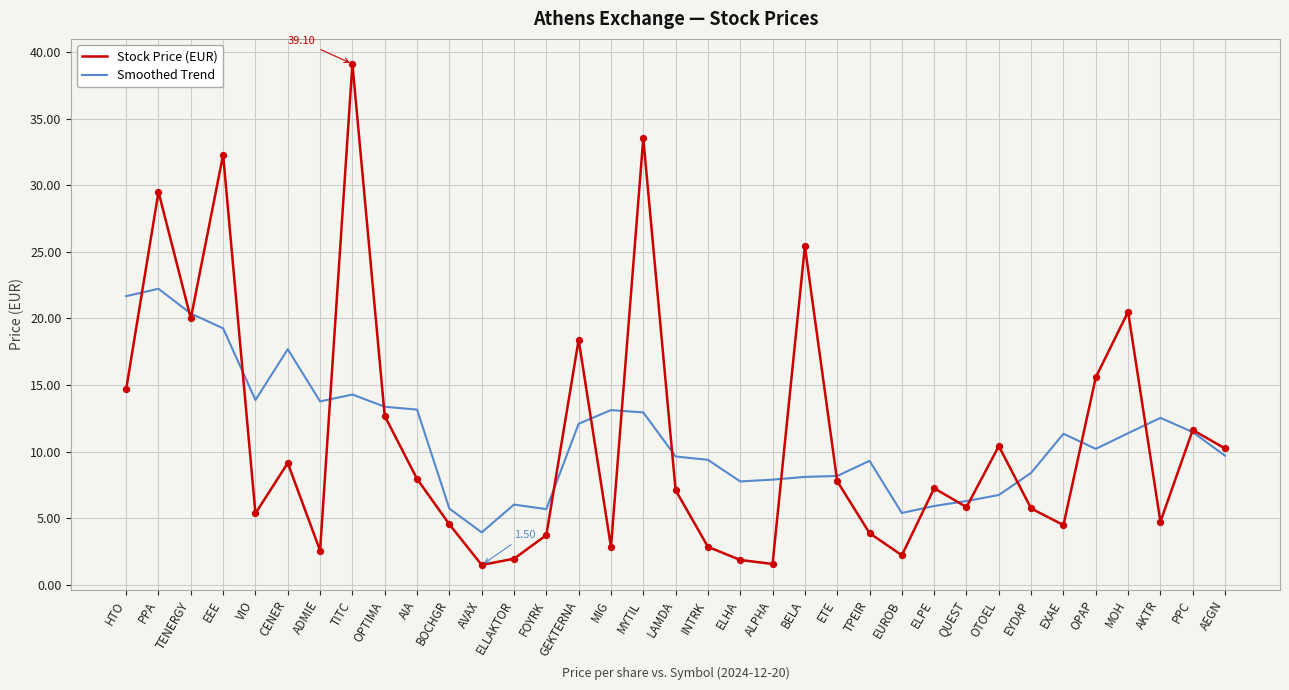

What are all the series names shown in the legend?

Stock Price (EUR), Smoothed Trend